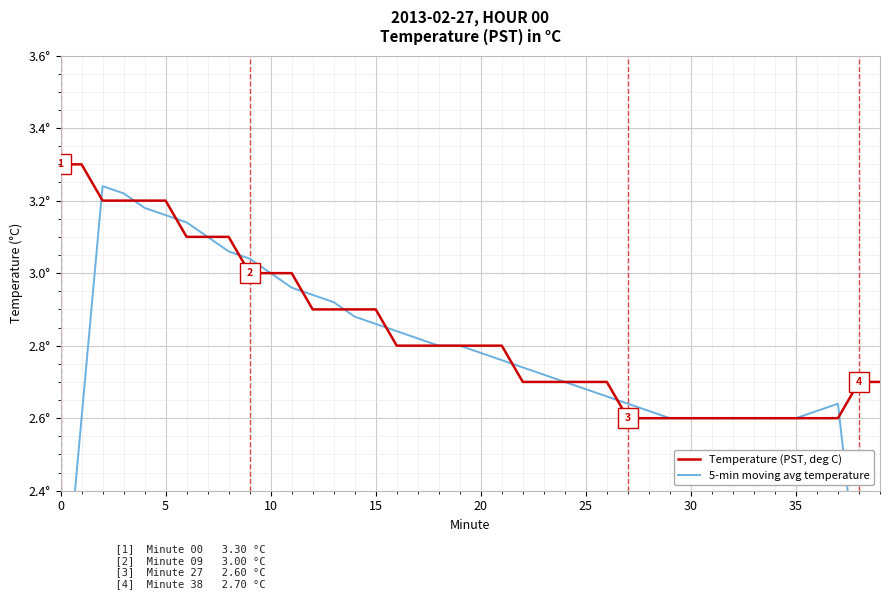

How many lines are shown in the chart?

2